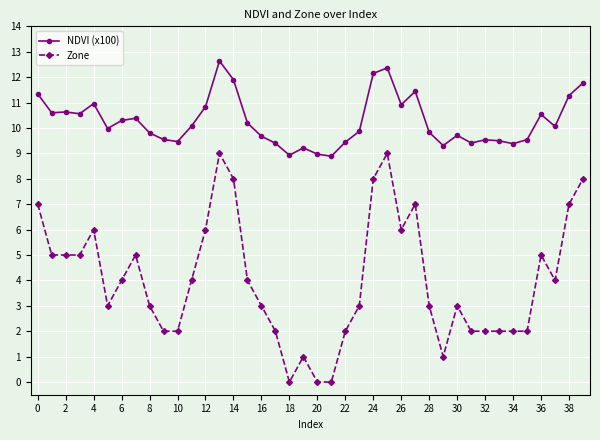

What is the sum of all NDVI (x100) values?

410.3